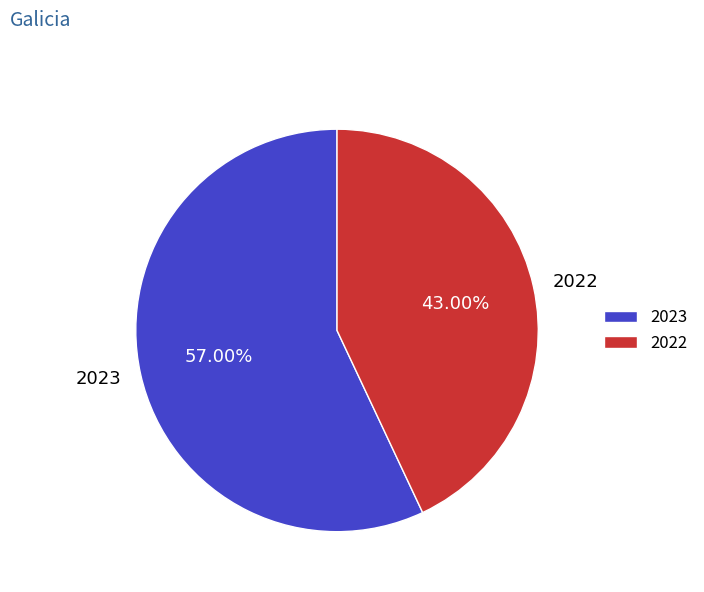

What is the total percentage of 2023 and 2022?

100.0%